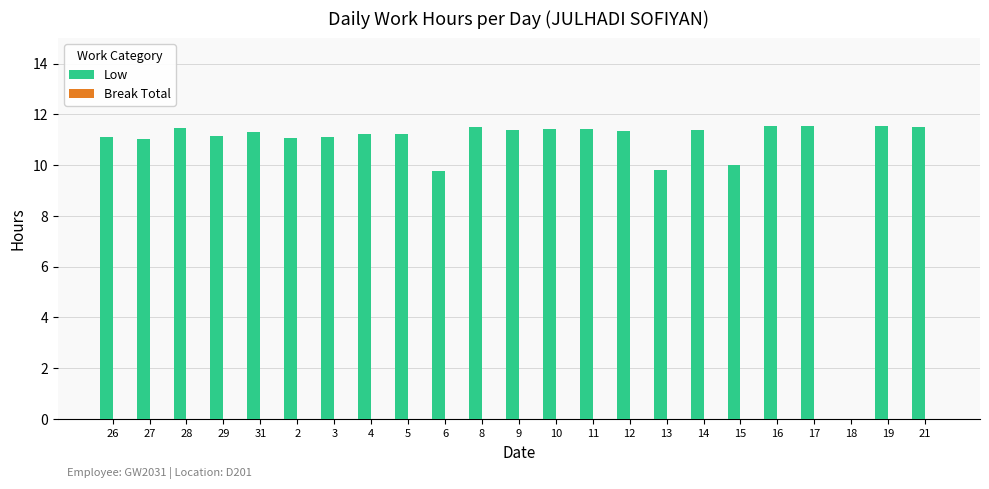

What is the sum of all values?

244.9